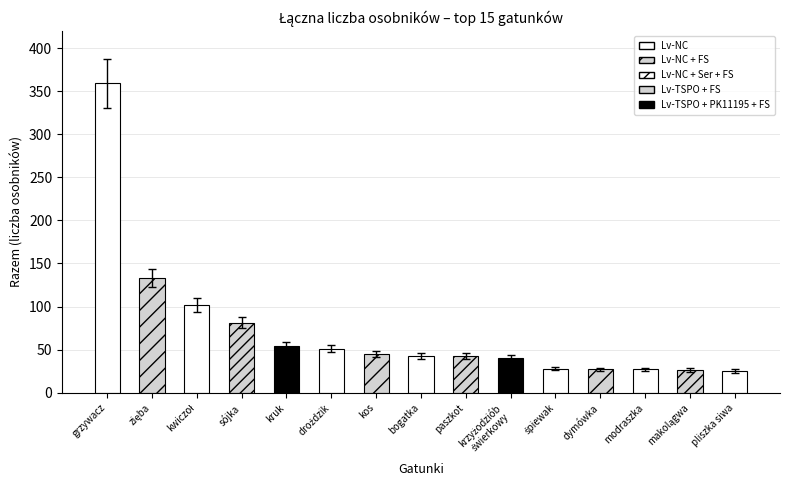

Count the number of categories in the chart.

15